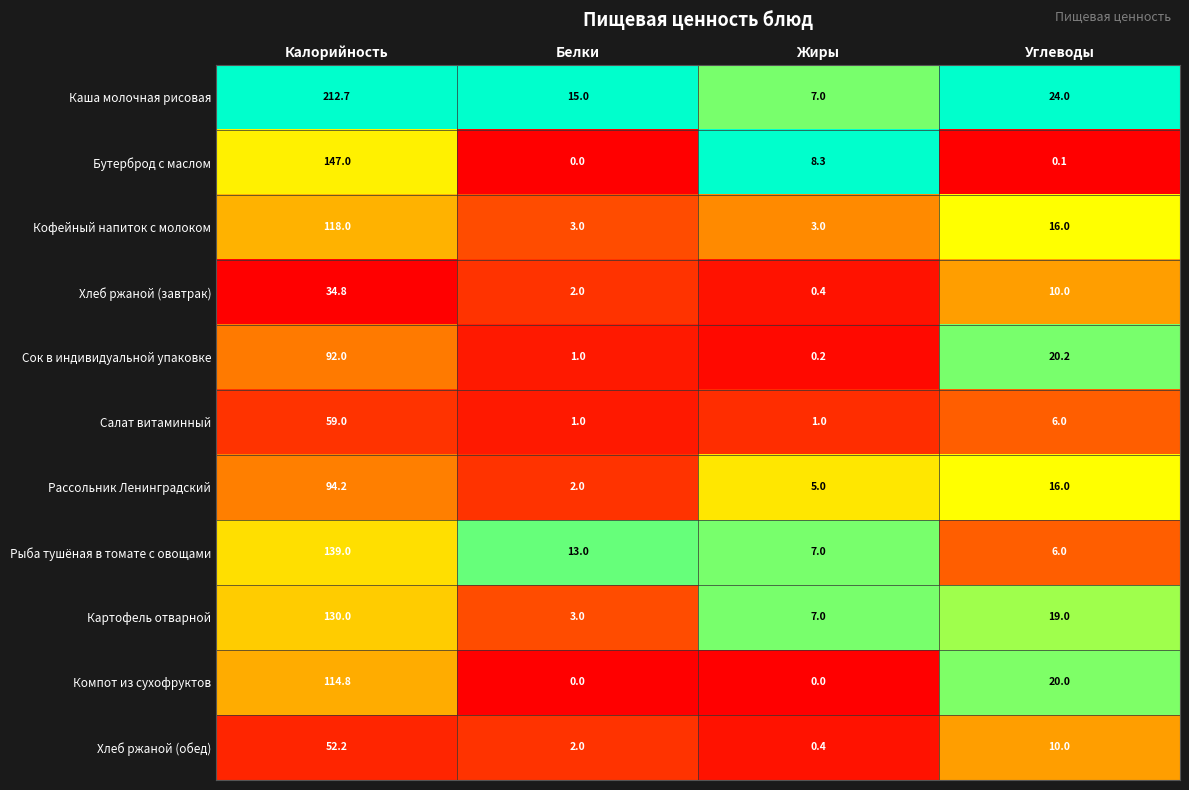

Which series has the largest total across all categories?

Каша молочная рисовая